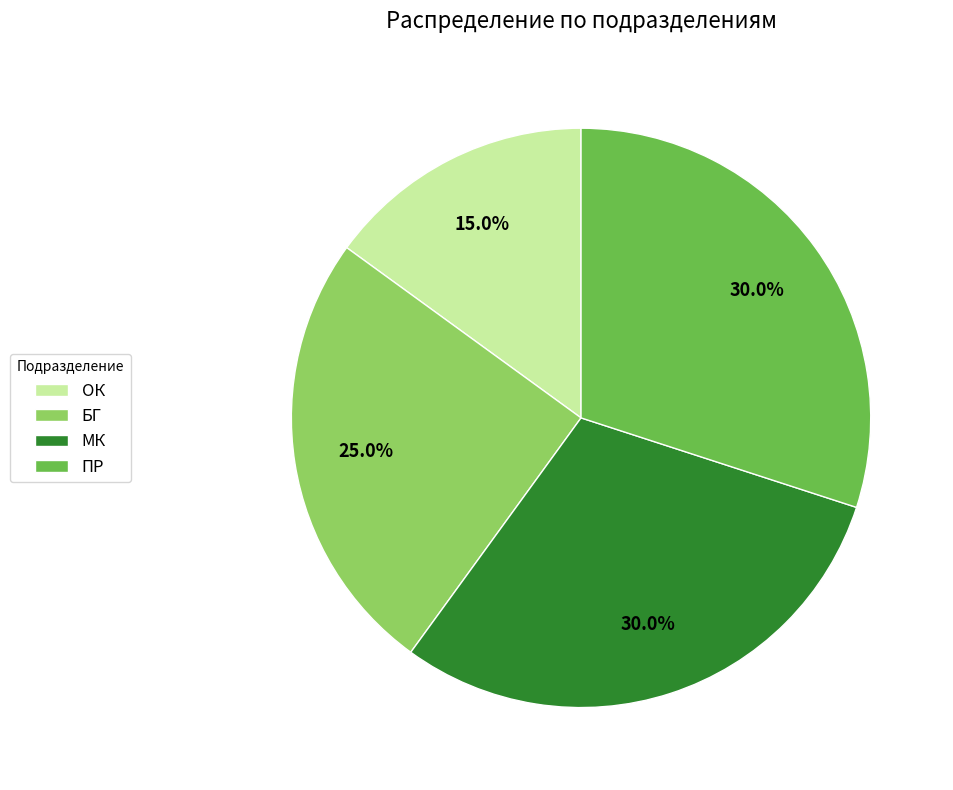

Count the number of slices in the pie.

4